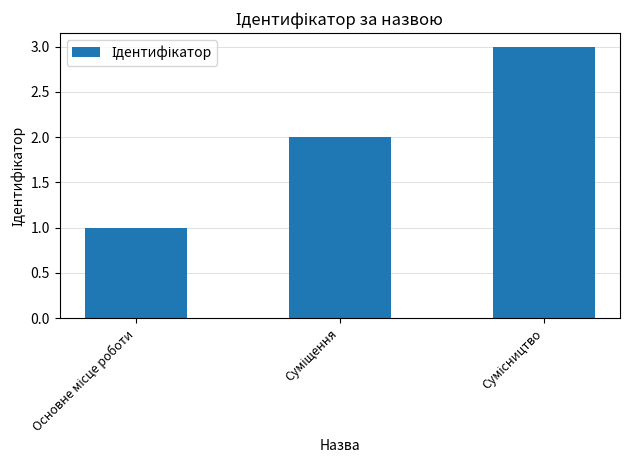

What is the greatest value displayed?

3